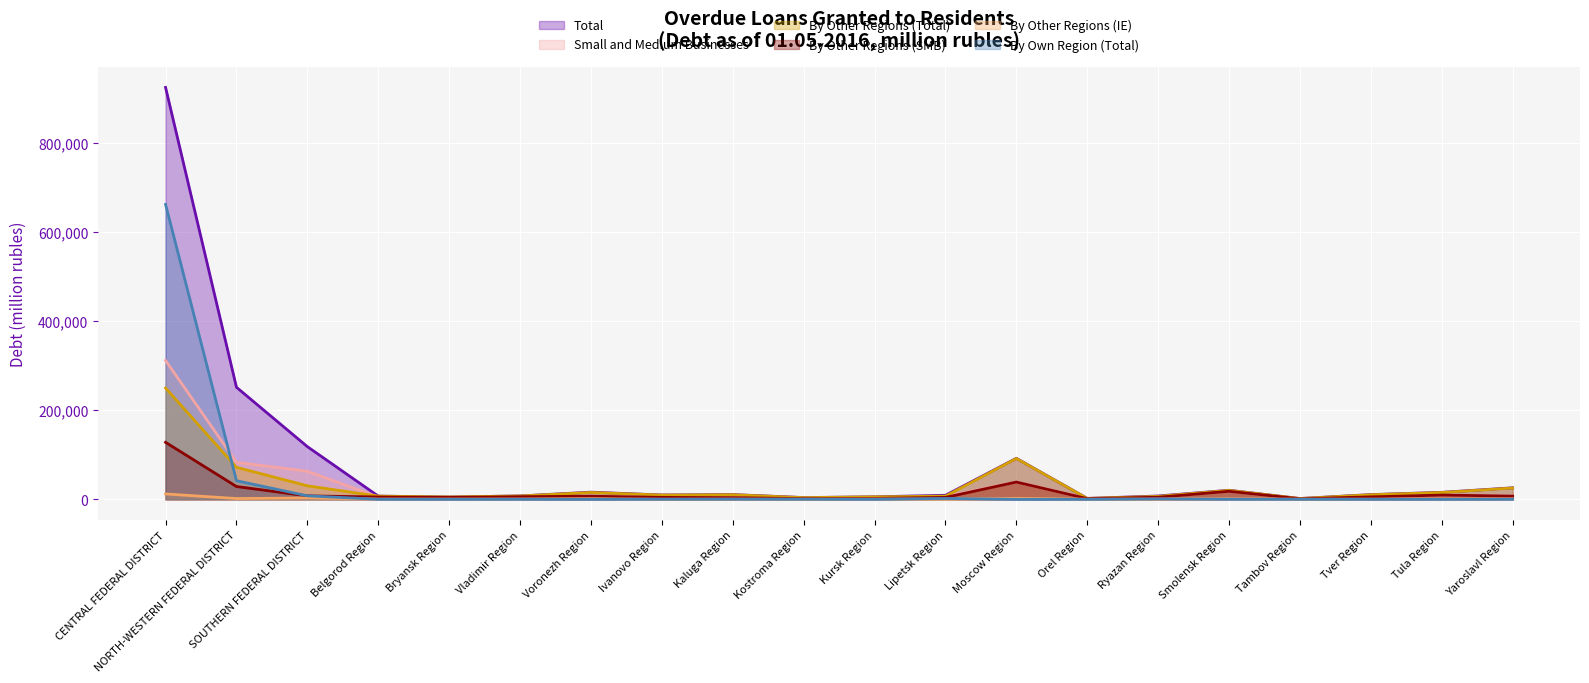

At which label does By Own Region (Total) first exceed 146?

CENTRAL FEDERAL DISTRICT